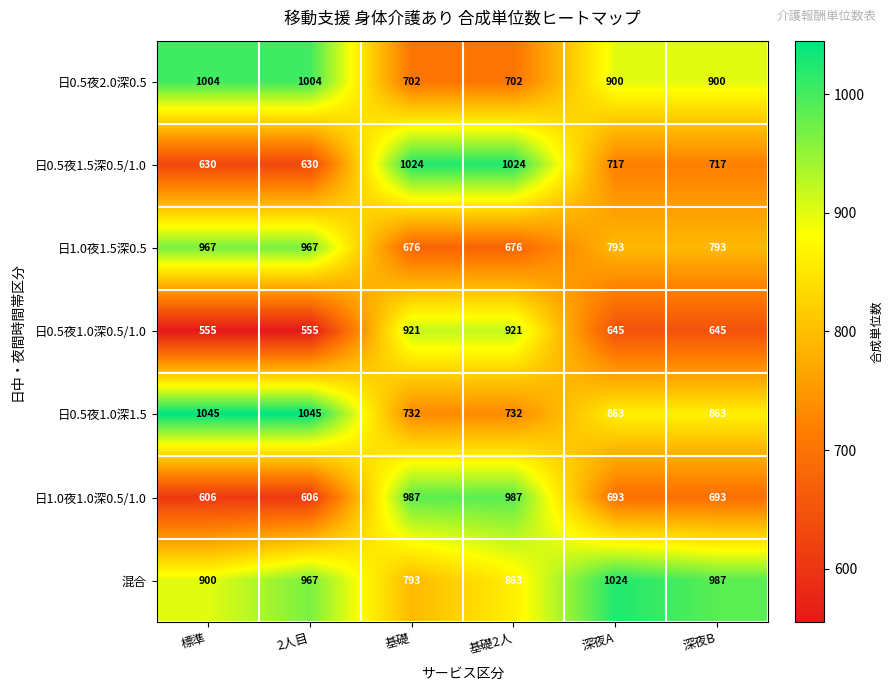

At which label does 混合 reach its peak?

深夜A